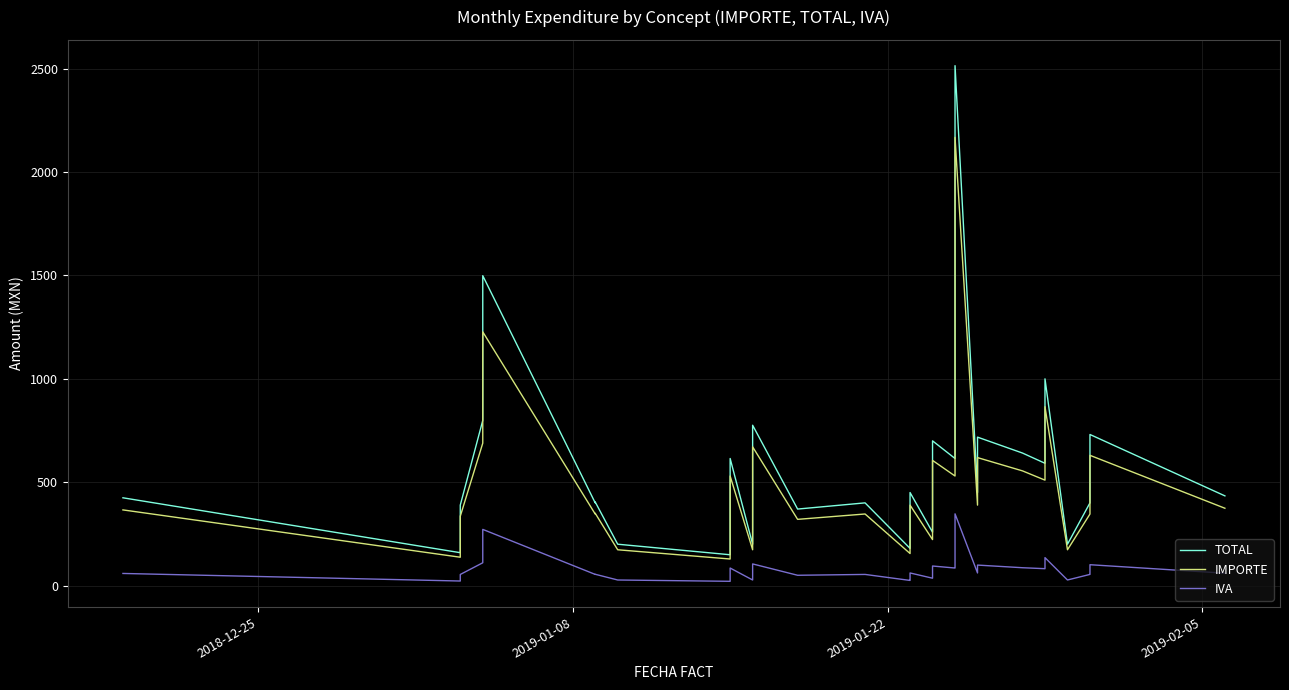

What is the average value of the IVA series?

77.6